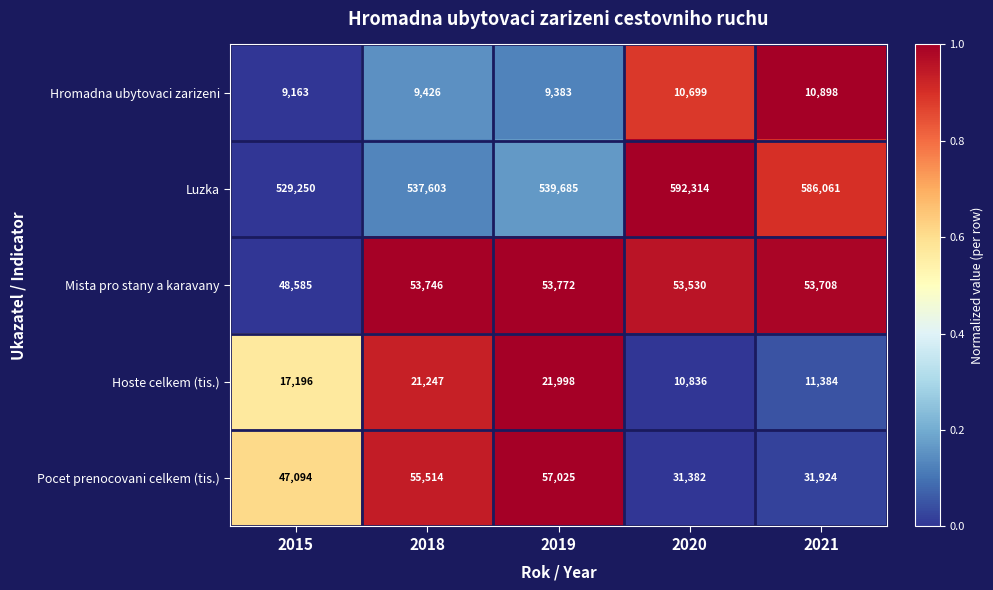

Rank the series at 2020 from highest to lowest value.

Luzka, Mista pro stany a karavany, Pocet prenocovani celkem (tis.), Hoste celkem (tis.), Hromadna ubytovaci zarizeni